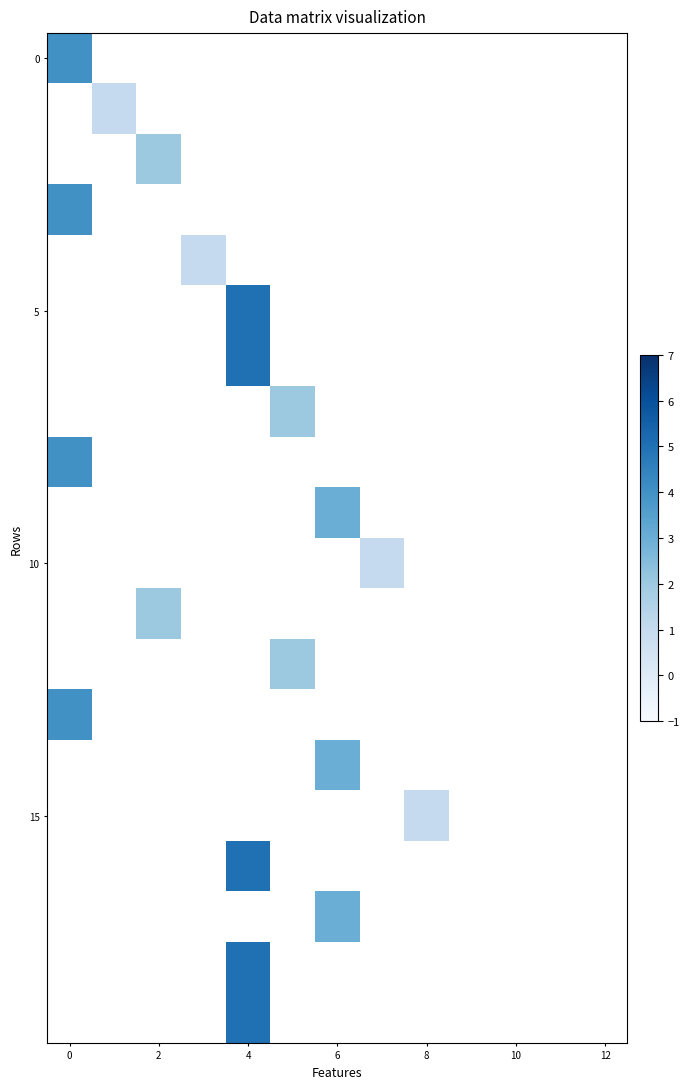

Count the number of categories in the chart.

13